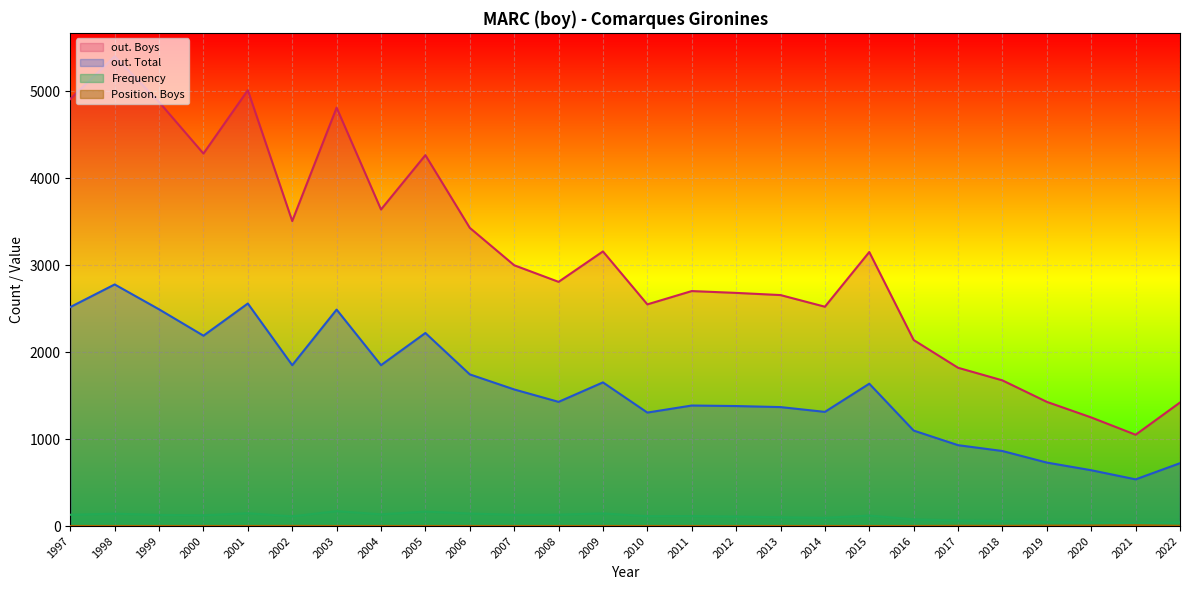

The value of Frequency at 2011 is 115. True or false?

True